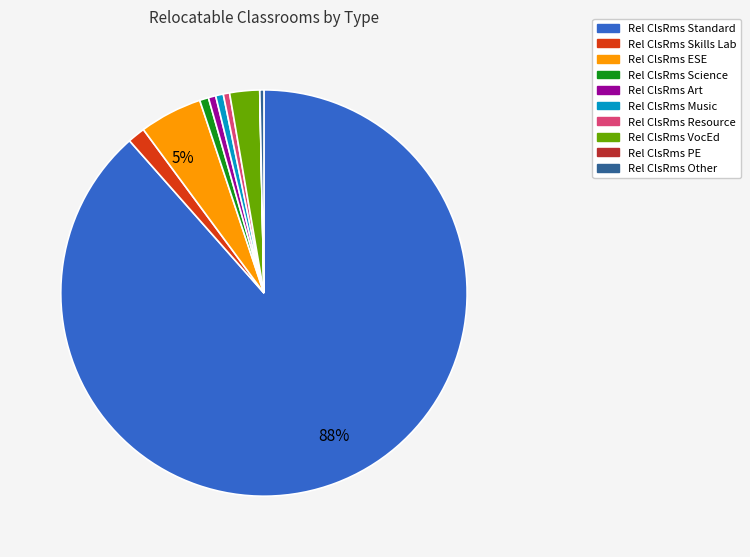

To the nearest percent, what is the average slice percentage?

10%